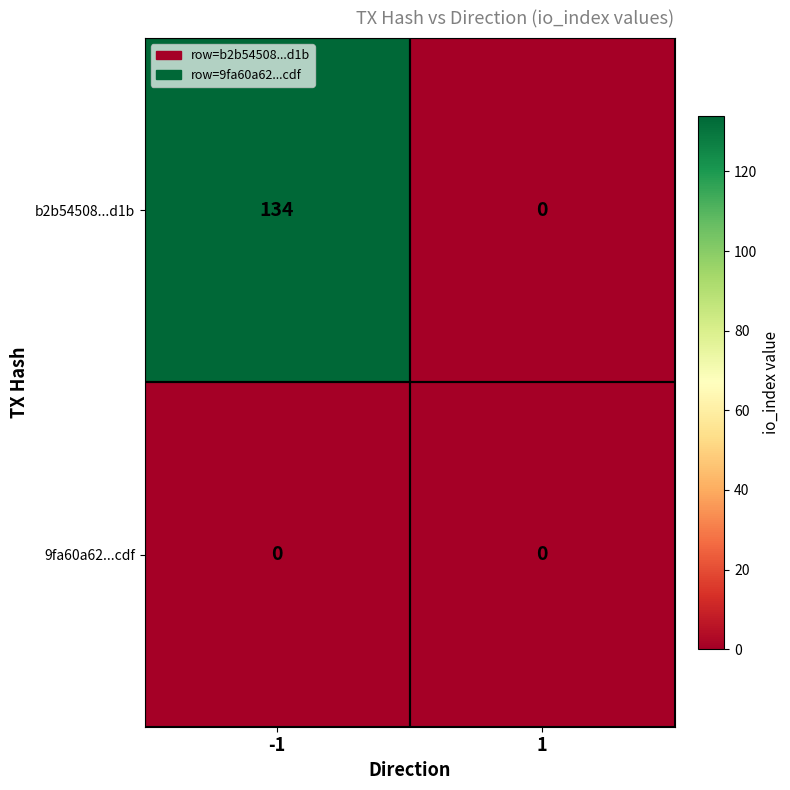

What is the difference between the highest and lowest values at -1?

134